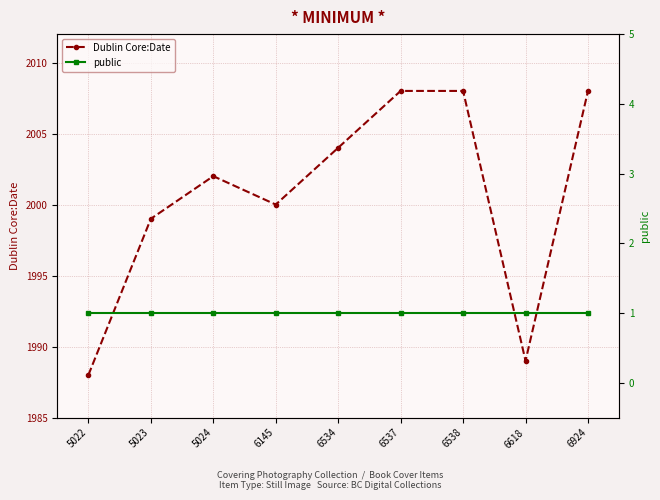

Is it true that Dublin Core:Date equals 1988 at 5022?

True